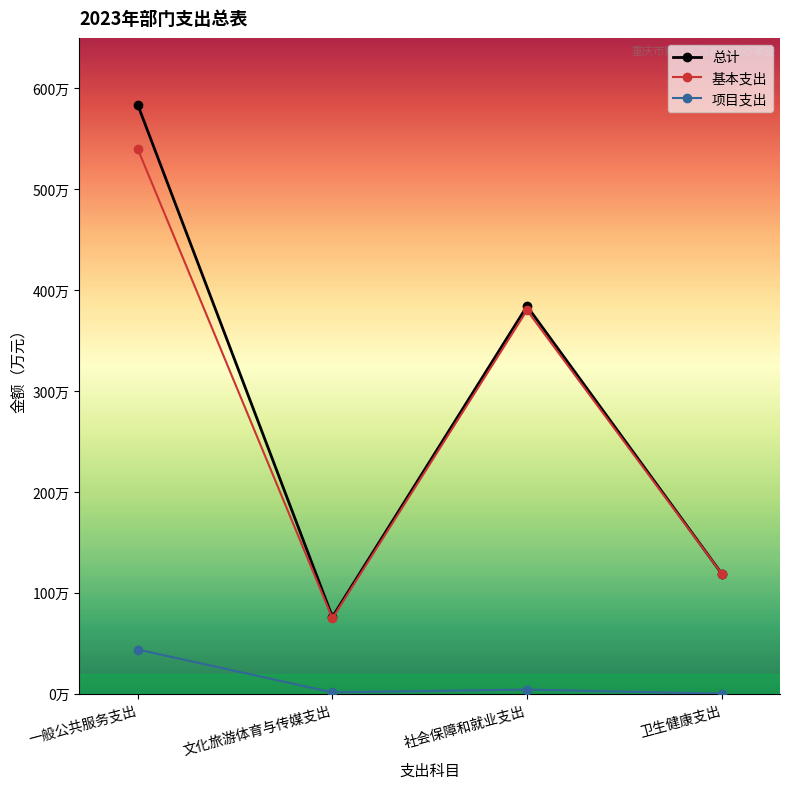

Reading left to right, transcribe all the data shown in this chart.

总计: 一般公共服务支出=583.6	文化旅游体育与传媒支出=76.1	社会保障和就业支出=384.1	卫生健康支出=119.1
基本支出: 一般公共服务支出=539.8	文化旅游体育与传媒支出=74.8	社会保障和就业支出=380.0	卫生健康支出=119.1
项目支出: 一般公共服务支出=43.8	文化旅游体育与传媒支出=1.3	社会保障和就业支出=4.1	卫生健康支出=0.0